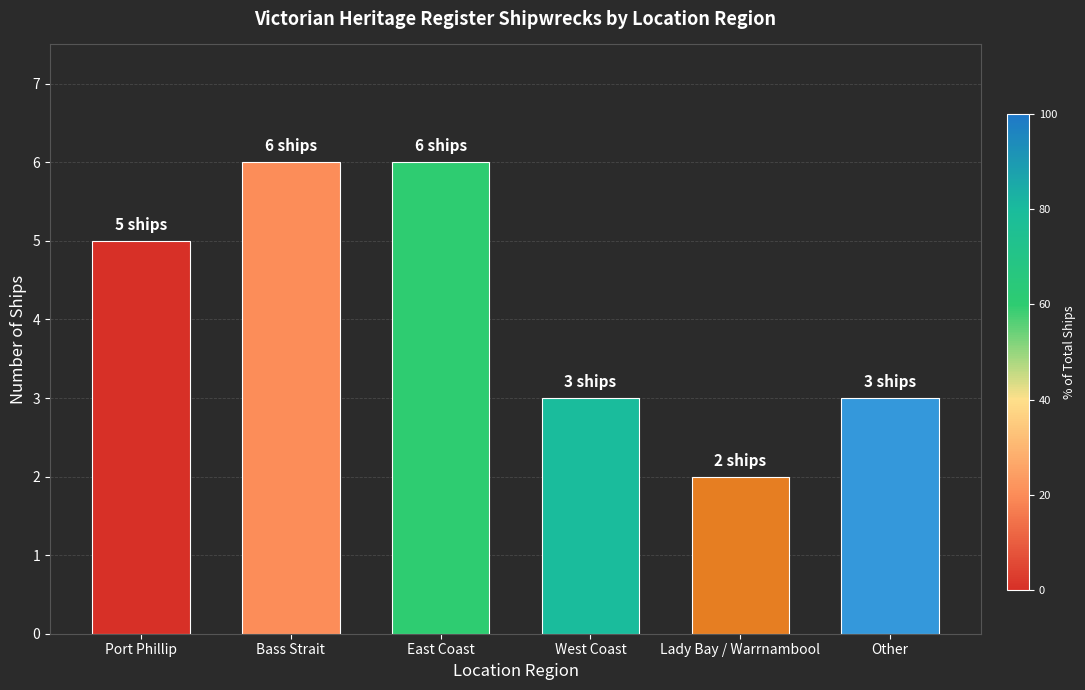

What position from the left is West Coast?

4